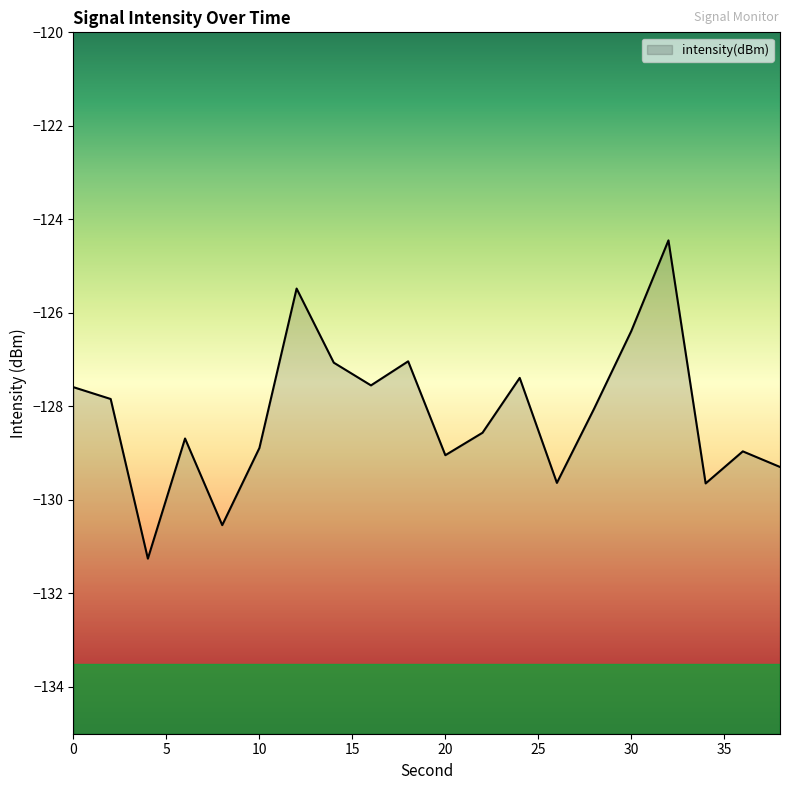

How many lines are shown in the chart?

1